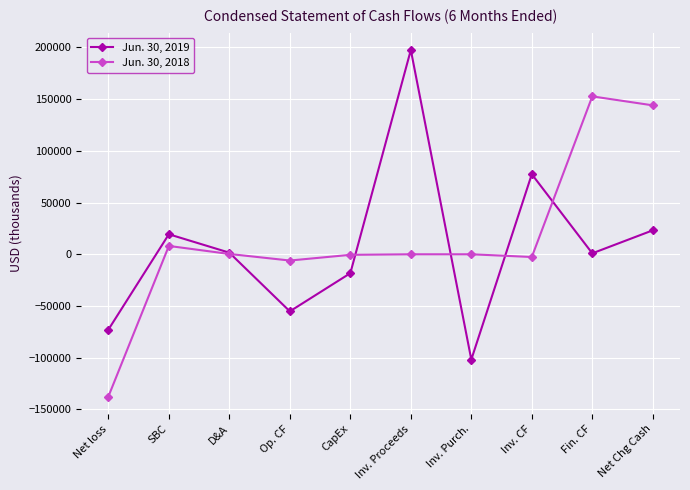

True or false: Jun. 30, 2019 and Jun. 30, 2018 intersect in this chart.

True